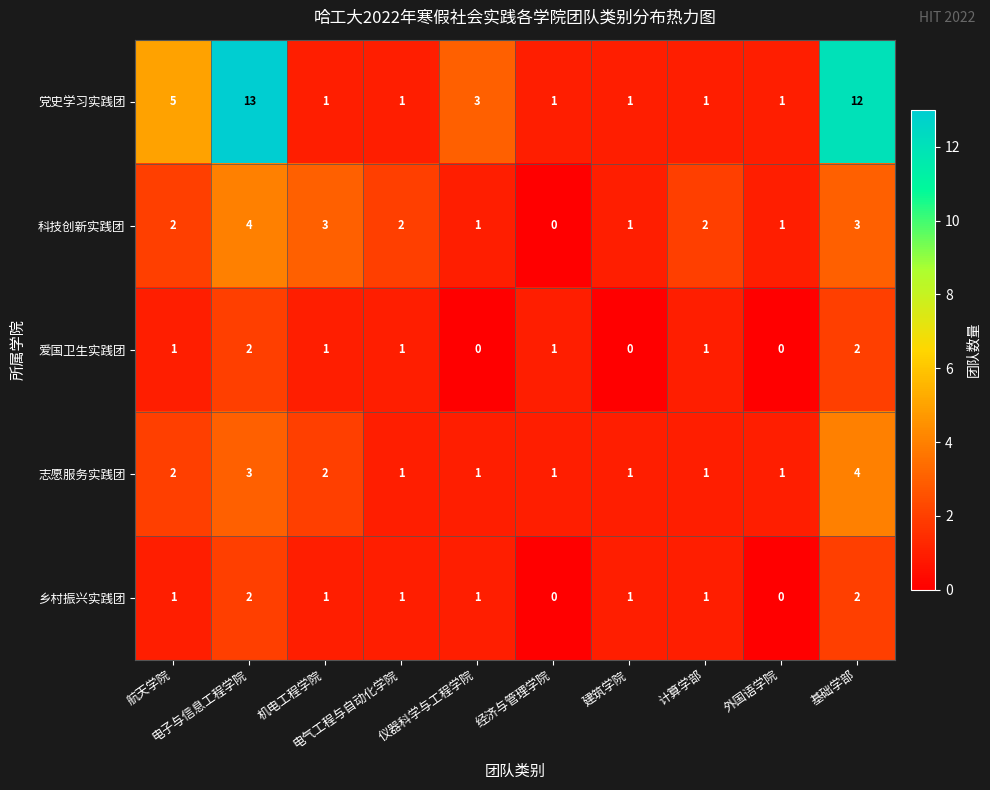

Which series has the largest total across all categories?

党史学习实践团